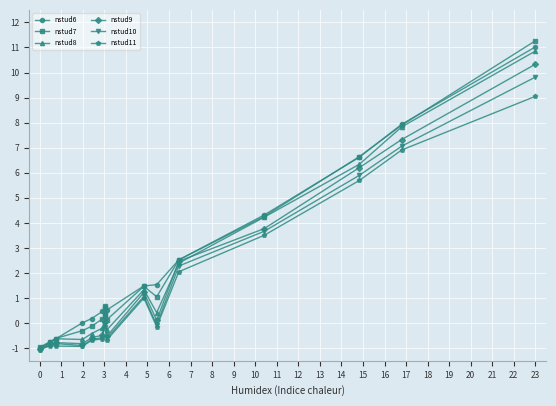

What is the maximum value shown in the chart?

11.3